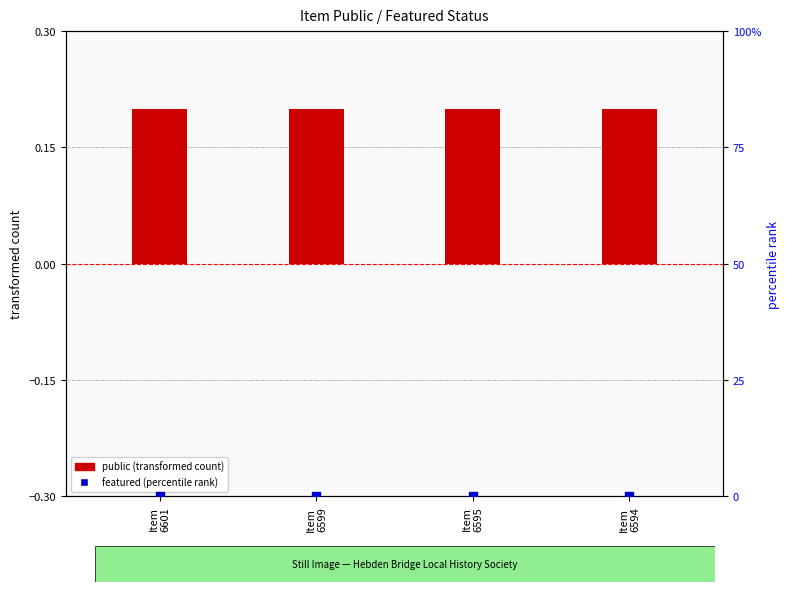

At how many categories does at least one series exceed 0?

4